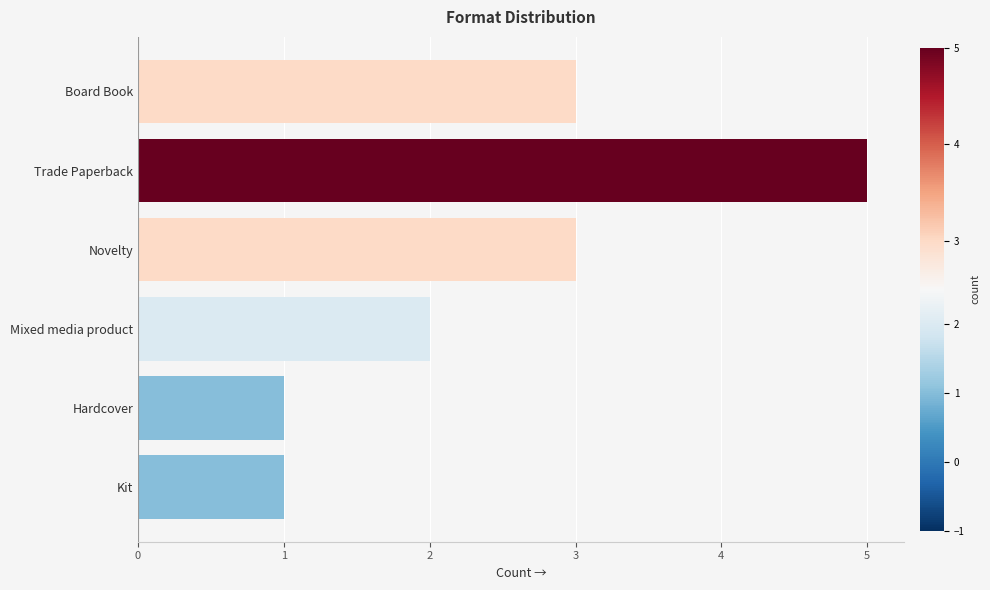

What is the label of the 1st bar from the bottom?

Kit